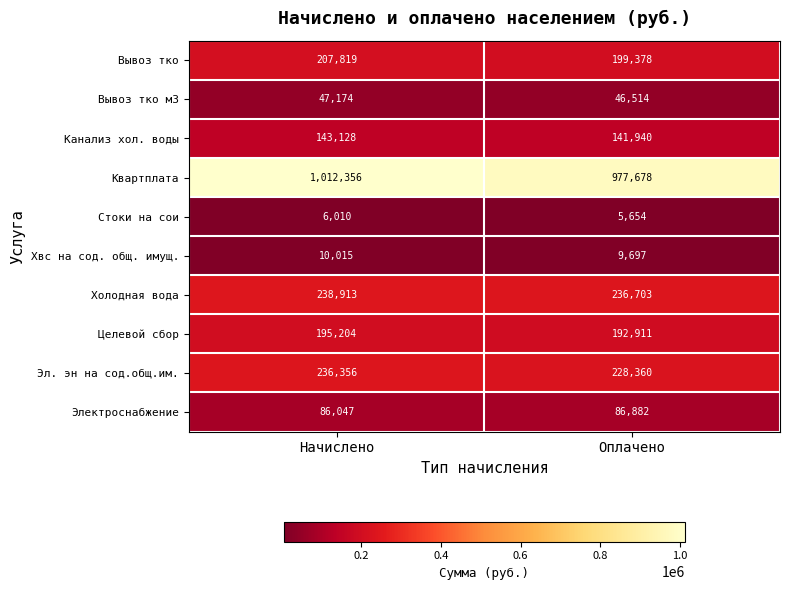

Which series has the largest total across all categories?

Квартплата